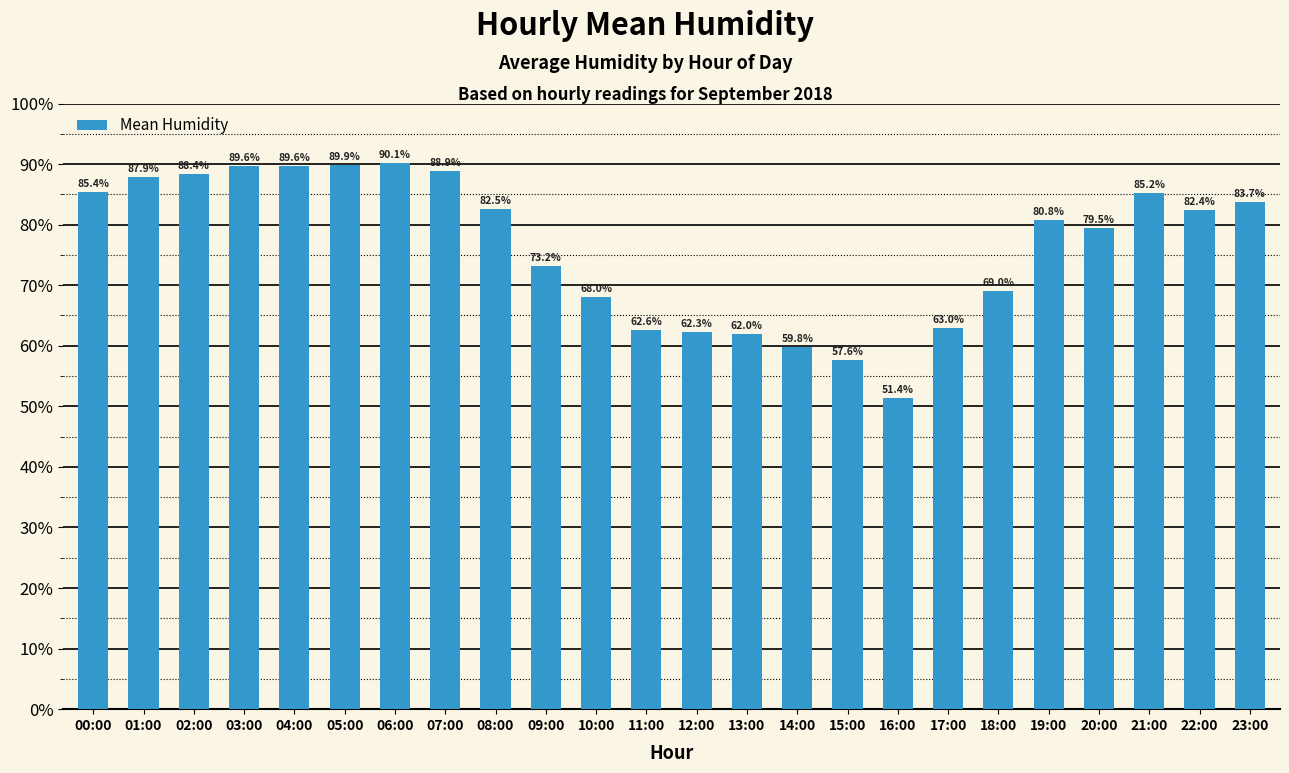

How many values are below 82?

12